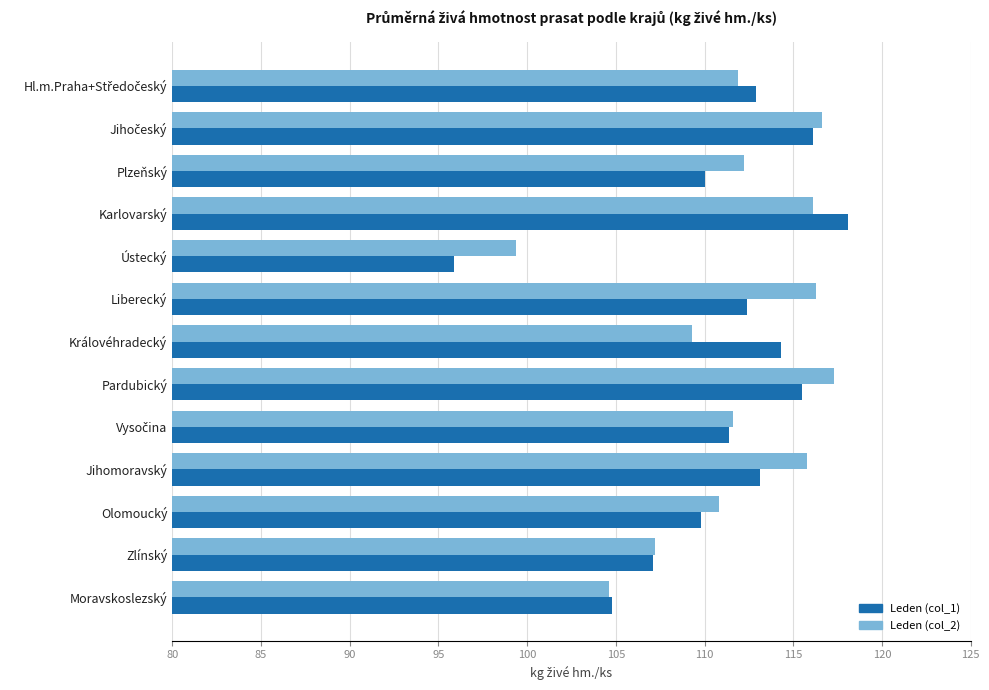

At which category does the chart reach its peak across all series?

Karlovarský